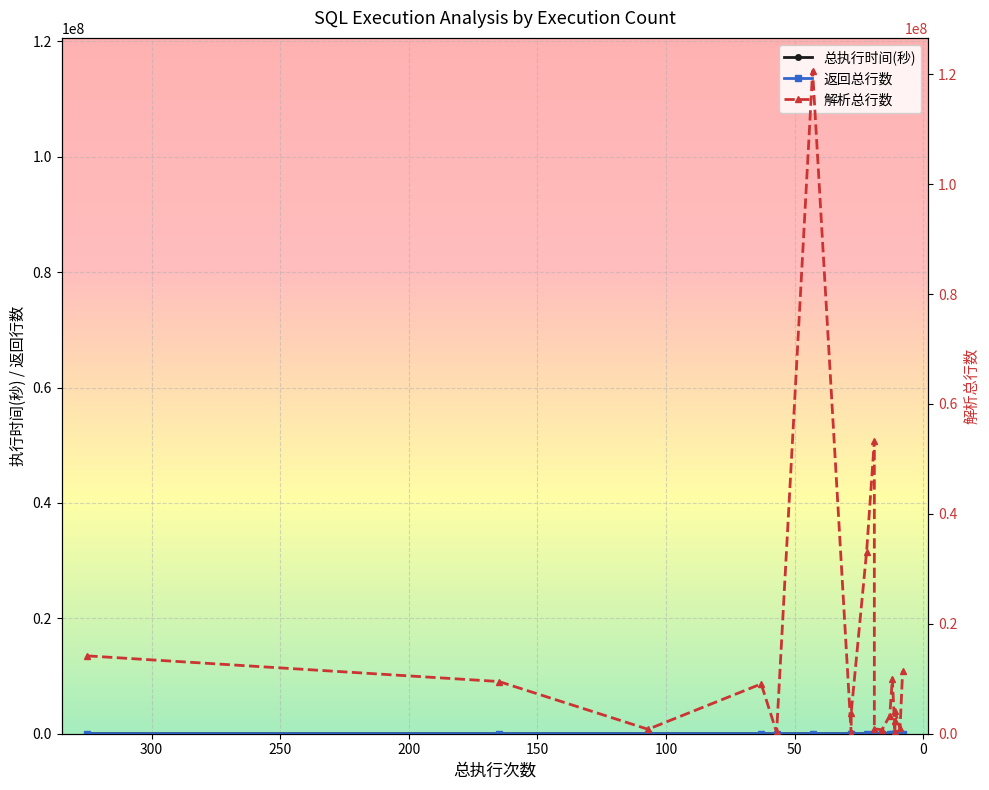

Is the value of 解析总行数 at −50 greater than the value of 总执行时间(秒) at 18?

Yes